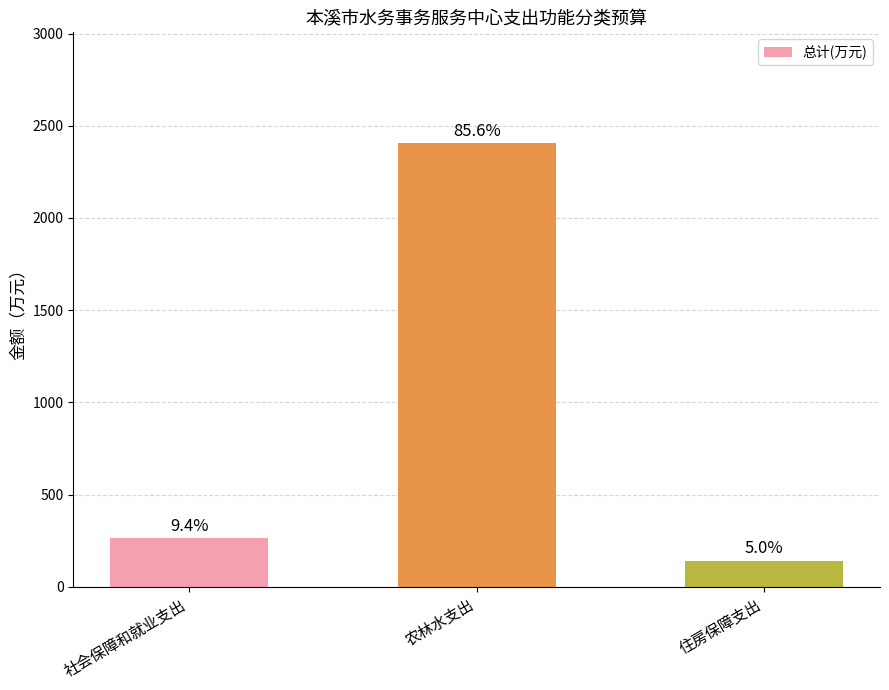

How many bars are there in total?

3